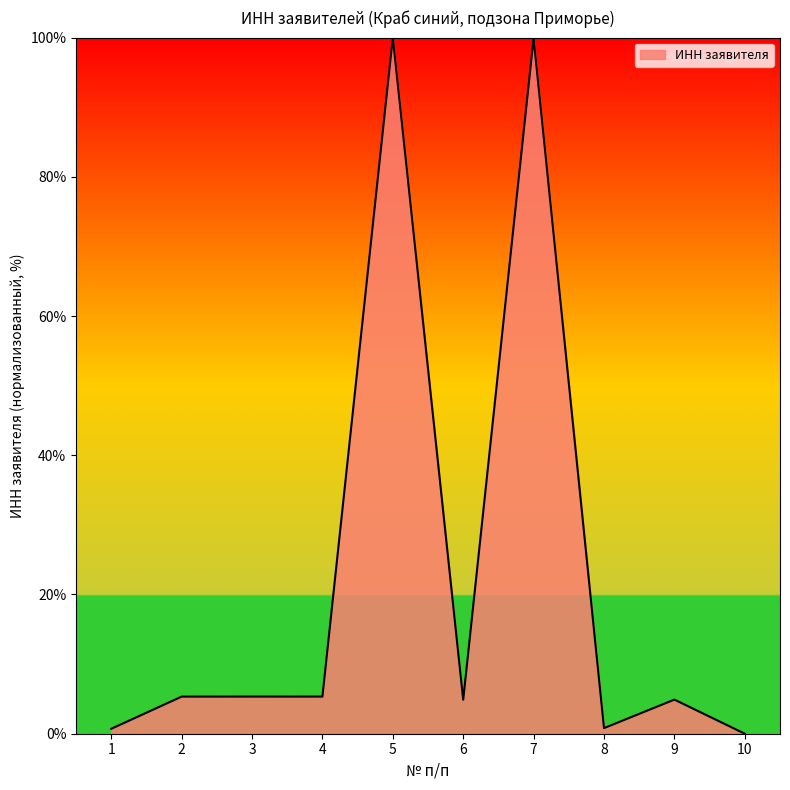

True or false: the data shows 4.9 at 9.

True